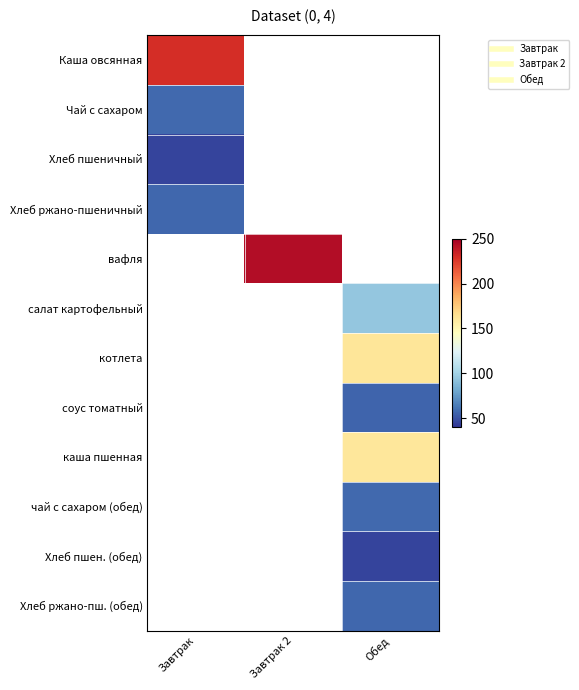

Between Завтрак and Обед, which is larger?

Обед